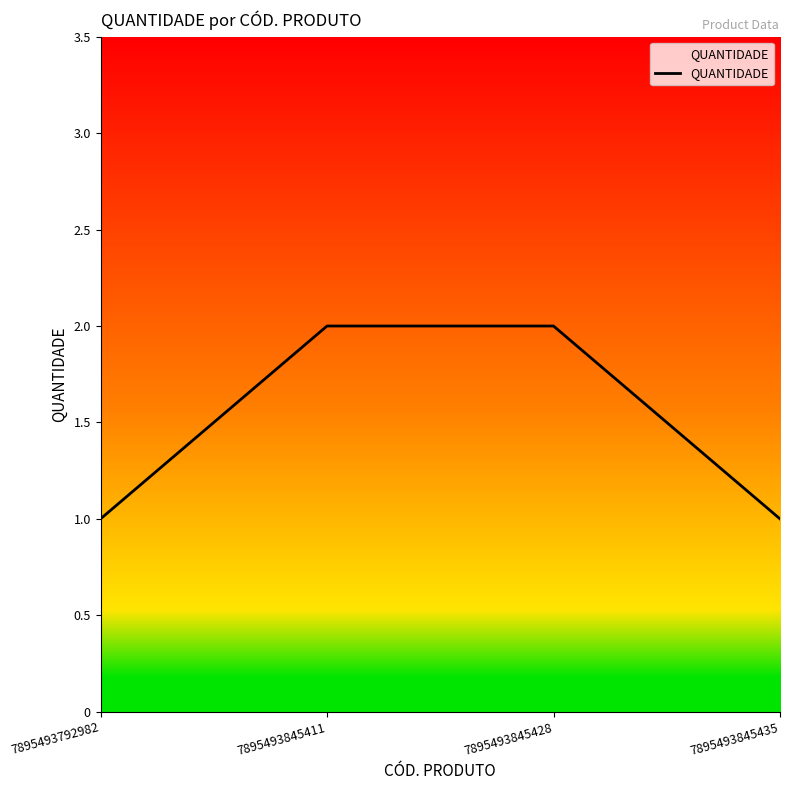

How many distinct data groups are displayed?

1